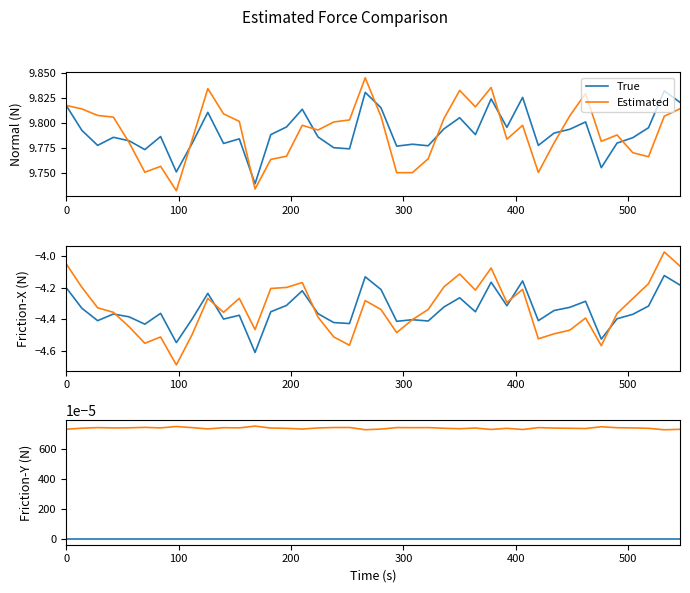

List the series in order of their peak value, highest first.

Estimated, True